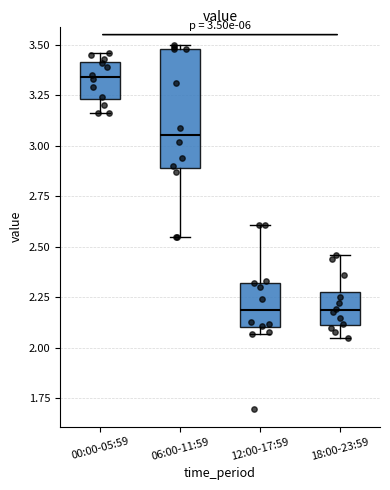

Which box has the highest median line?

00:00-05:59